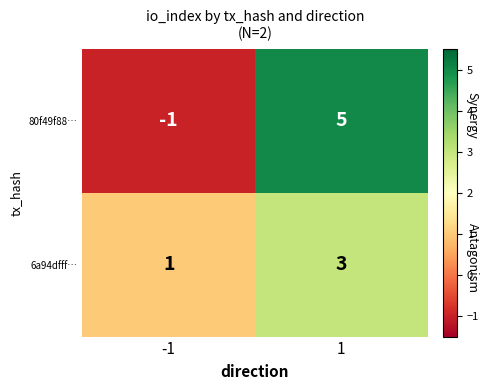

What is the sum of the 80f49f88… values at -1 and 1?

4